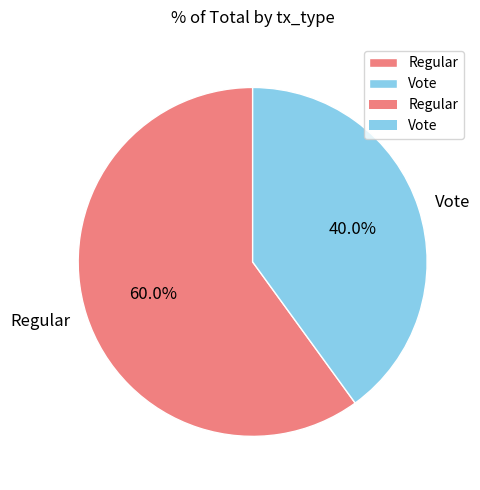

How many segments does this pie chart have?

2